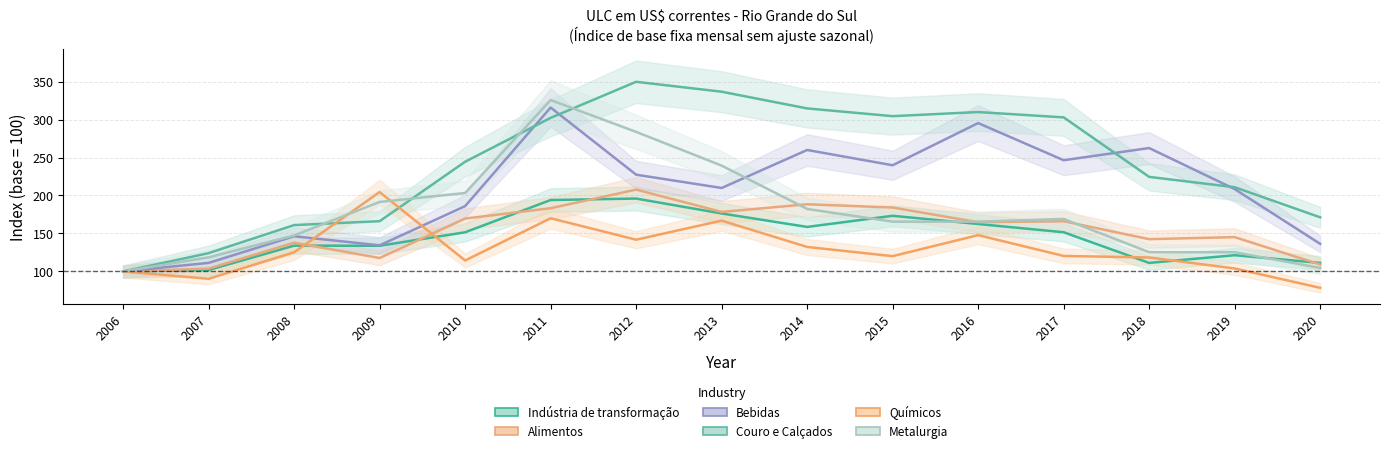

True or false: Bebidas has more than 2 points higher than both neighbors.

True